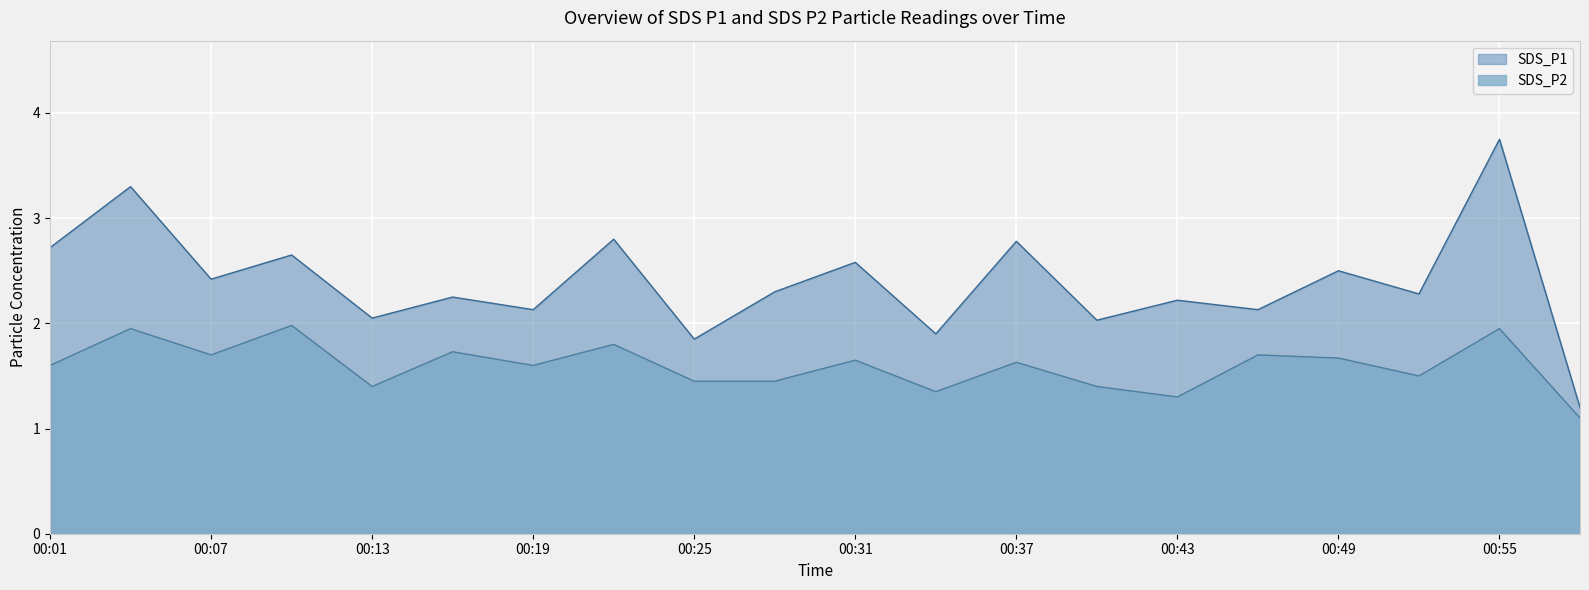

Where is SDS_P1 nearest to the value 2?

00:40